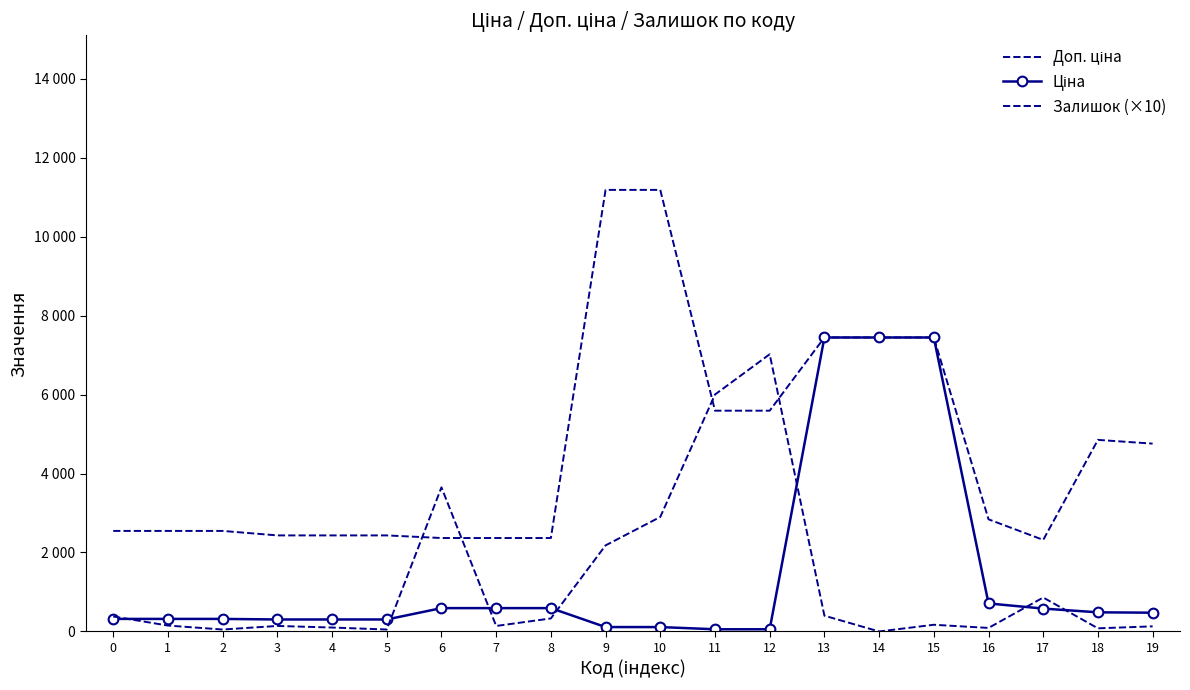

What are all the series names shown in the legend?

Доп. ціна, Ціна, Залишок (×10)